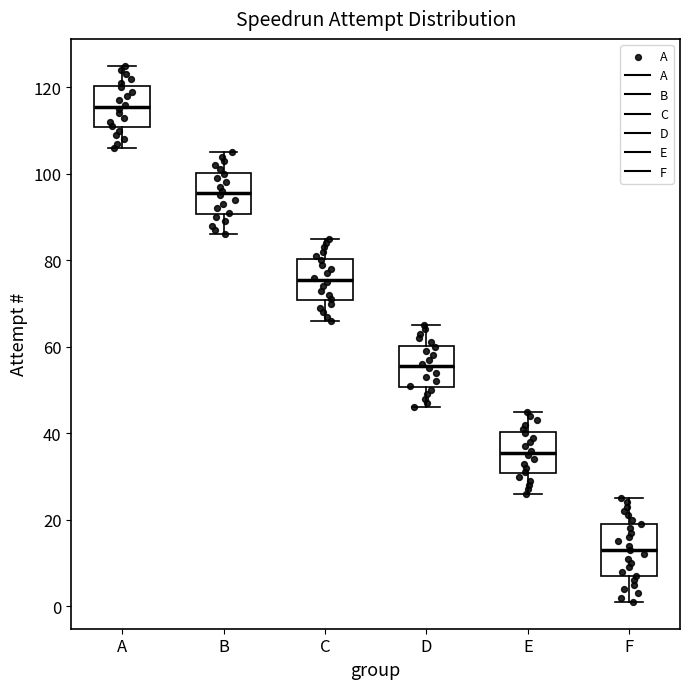

Reading left to right, transcribe this box plot: for each box, give where its median line is, the range the box spans, and where its two whiskers end, as read against the y-axis. The values are not printed on the chart, so give them approximately, as read against the axis.

A: median 116, box 110 to 120, whiskers 106 to 126
B: median 96, box 90 to 100, whiskers 86 to 106
C: median 76, box 70 to 80, whiskers 66 to 86
D: median 56, box 50 to 60, whiskers 46 to 66
E: median 36, box 30 to 40, whiskers 26 to 46
F: median 14, box 8 to 20, whiskers 2 to 26